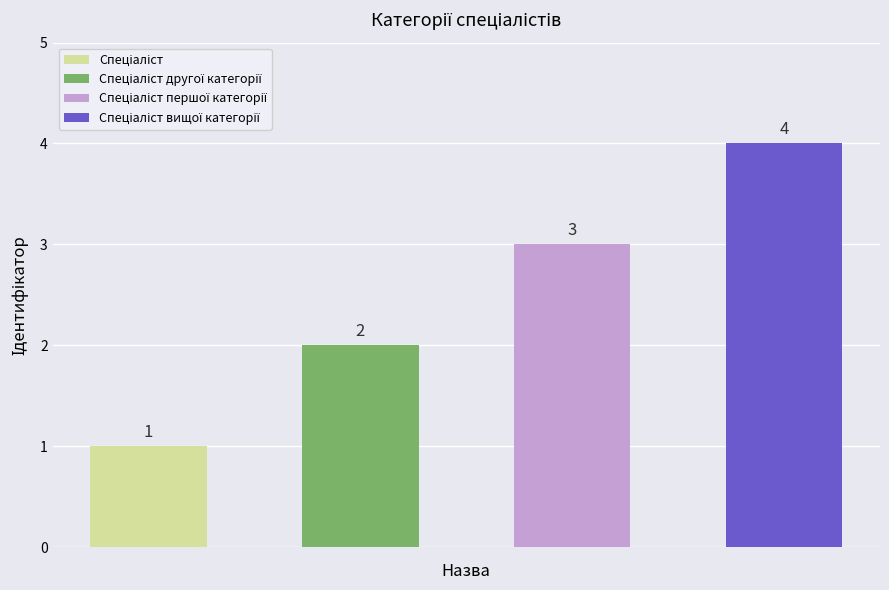

Rank the categories by value from lowest to highest.

Спеціаліст, Спеціаліст другої категорії, Спеціаліст першої категорії, Спеціаліст вищої категорії